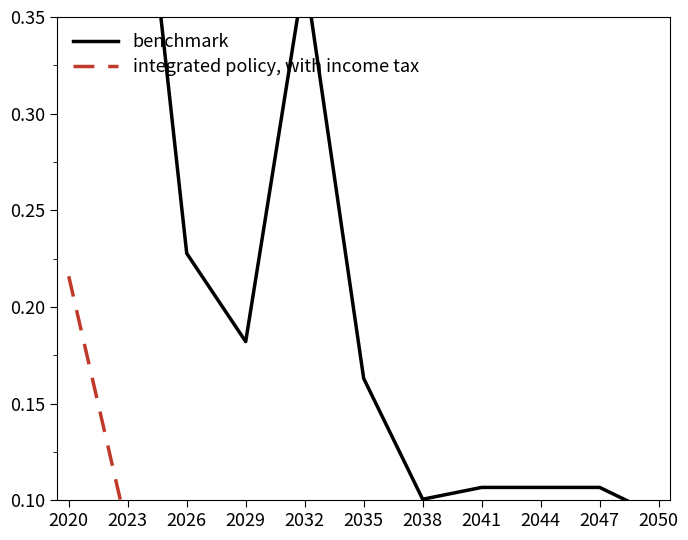

Rank the series by their average value, from lowest to highest.

integrated policy, with income tax, benchmark